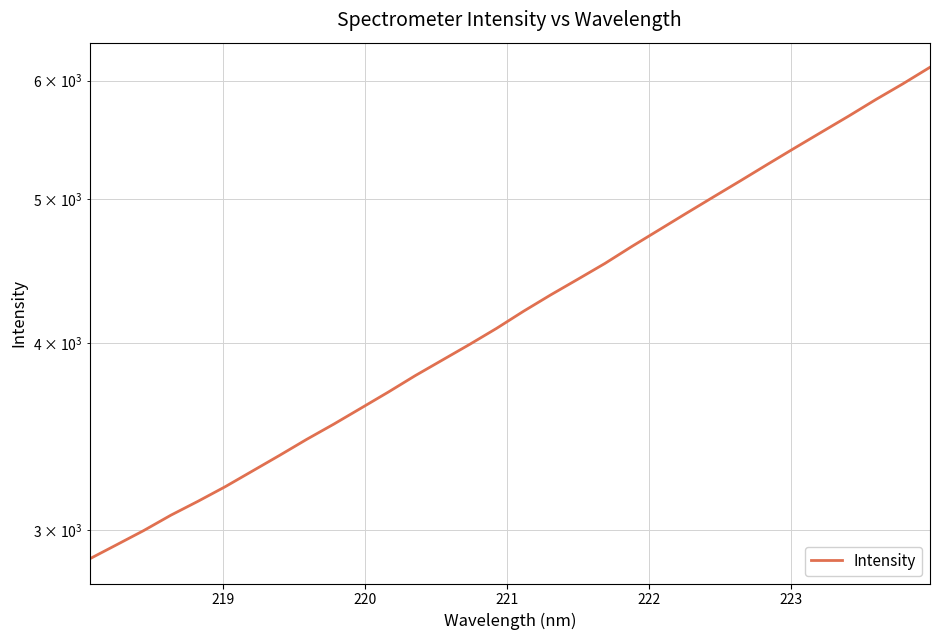

The chart shows a value of 8794.9 at 24. True or false?

False